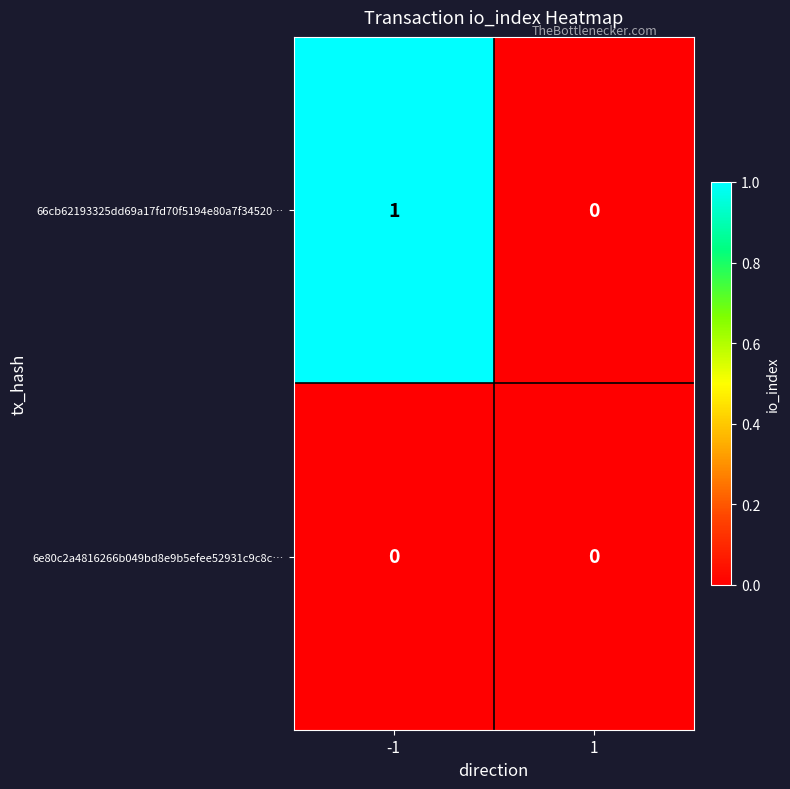

Reading left to right, what are all the values shown in this chart?

66cb62193325dd69a17fd70f5194e80a7f34520…: 1	0
6e80c2a4816266b049bd8e9b5efee52931c9c8c…: 0	0